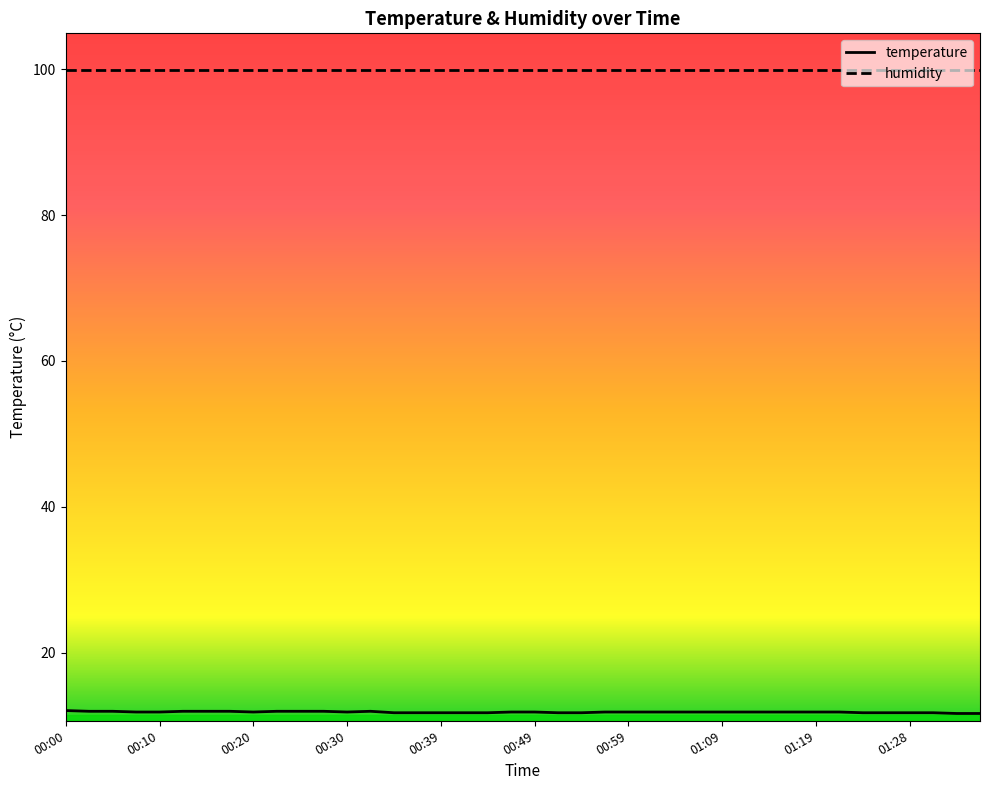

Which series has the largest total across all categories?

humidity